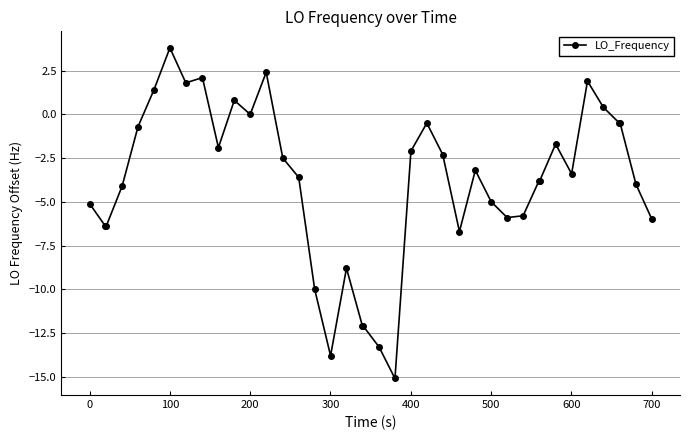

What is the value of the 8th point from the left?

1.8